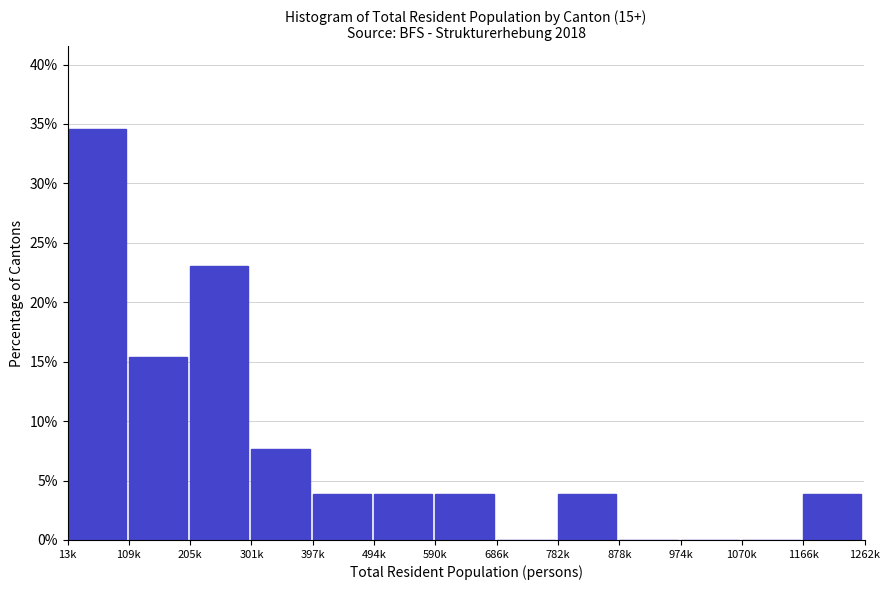

Reading right to left, extract all data points from this chart.

1166k=3.8	1070k=0.0	974k=0.0	878k=0.0	782k=3.8	686k=0.0	590k=3.8	494k=3.8	397k=3.8	301k=7.7	205k=23.1	109k=15.4	13k=34.6